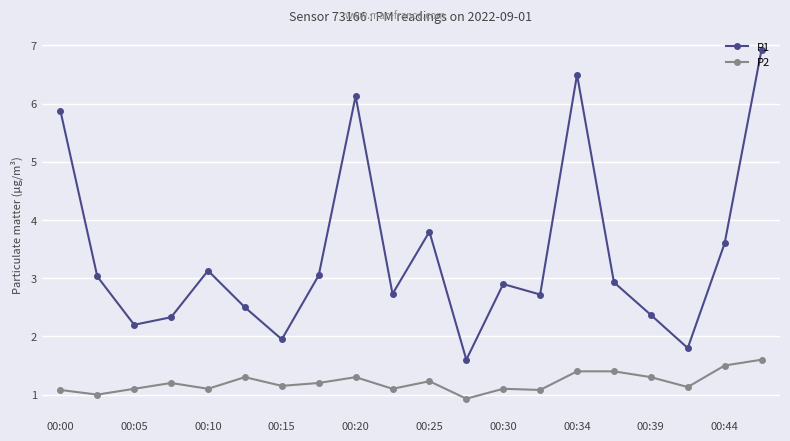

What is the value of the P2 point at the 1st from the left?

1.1